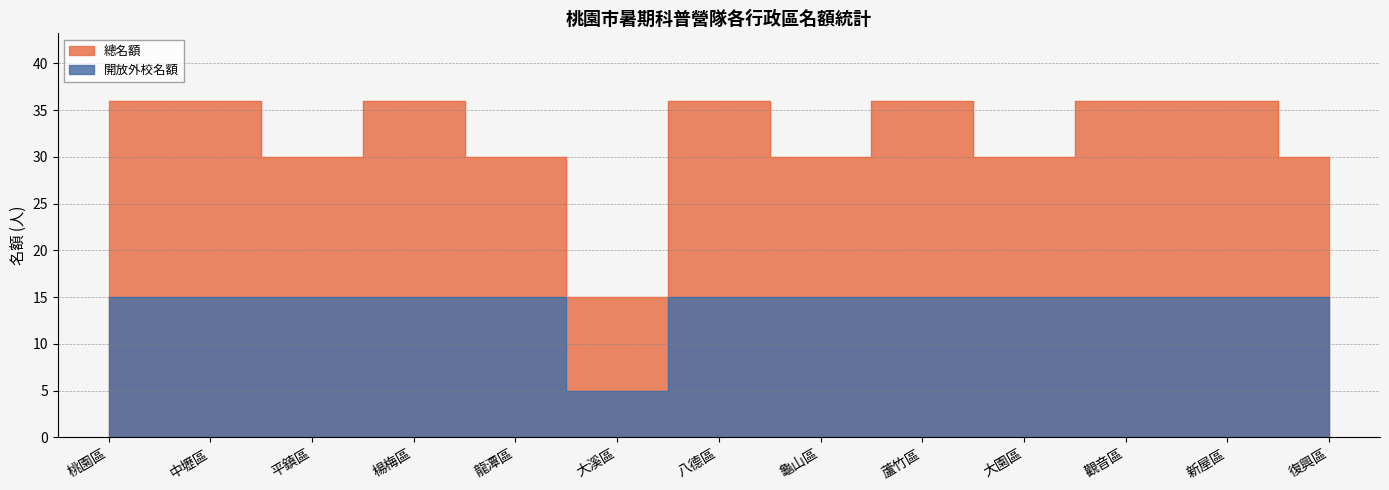

In 開放外校名額, how many points are lower than both neighbors (excluding endpoints)?

1